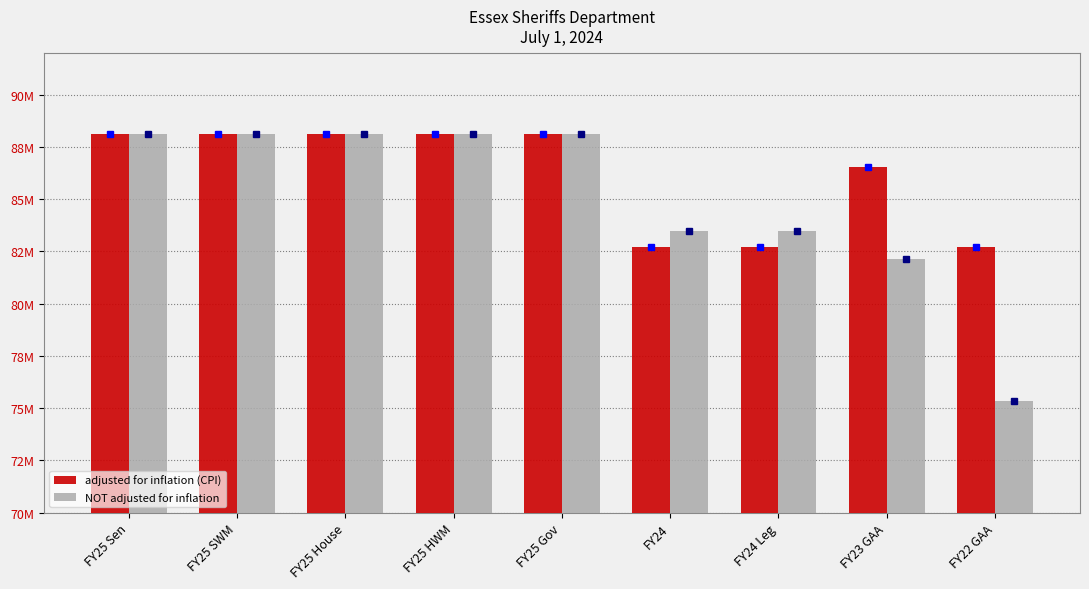

Which series changed the most between FY24 Leg and FY22 GAA?

NOT adjusted for inflation